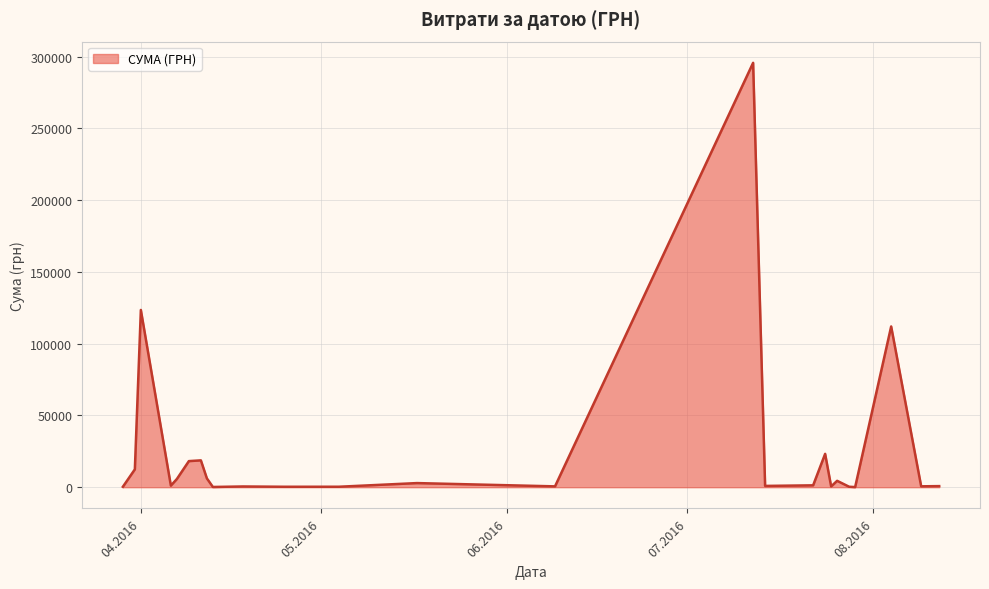

What is the greatest value displayed?

295638.6